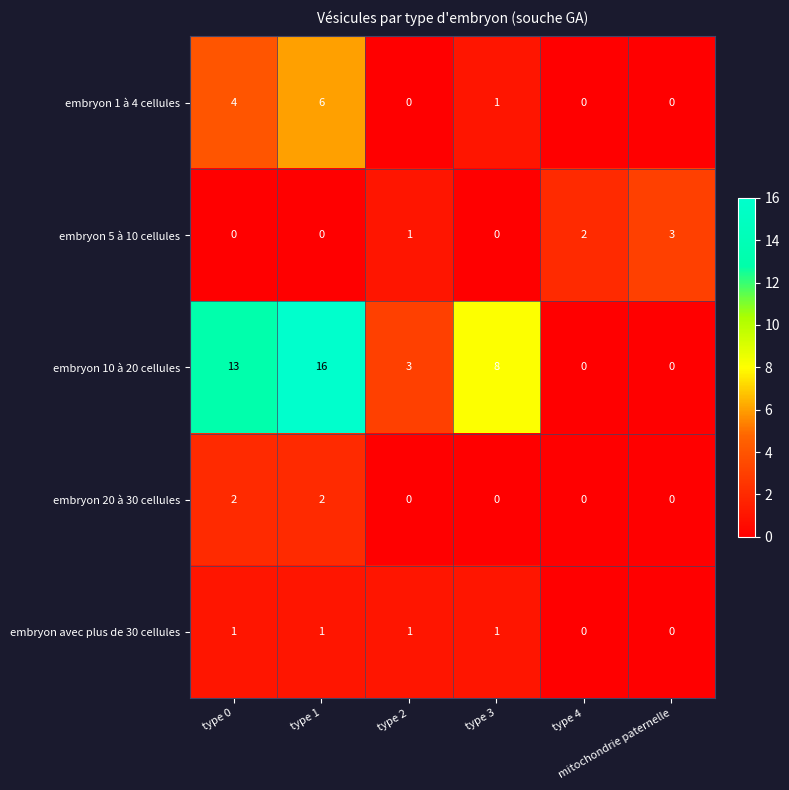

Which series has the widest spread of values?

embryon 10 à 20 cellules